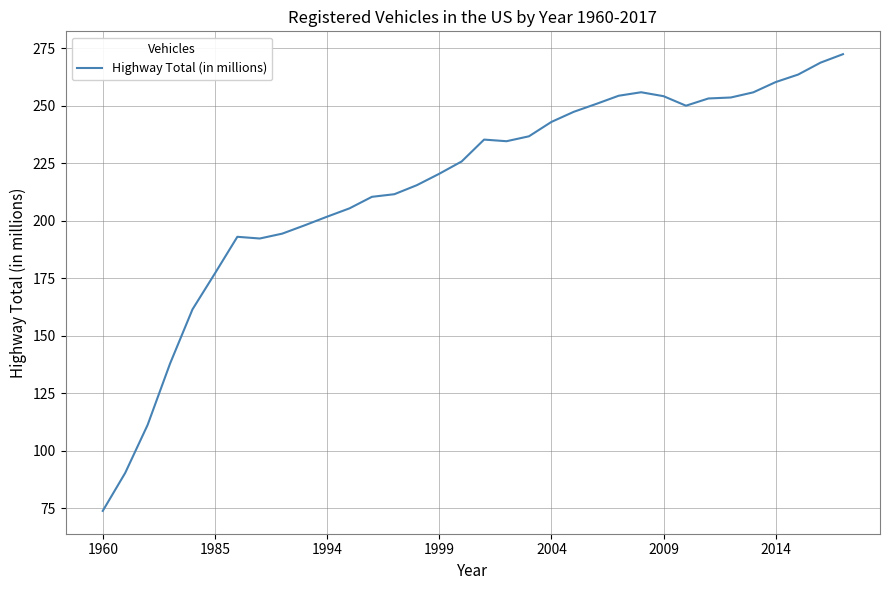

What is the greatest value displayed?

272.5